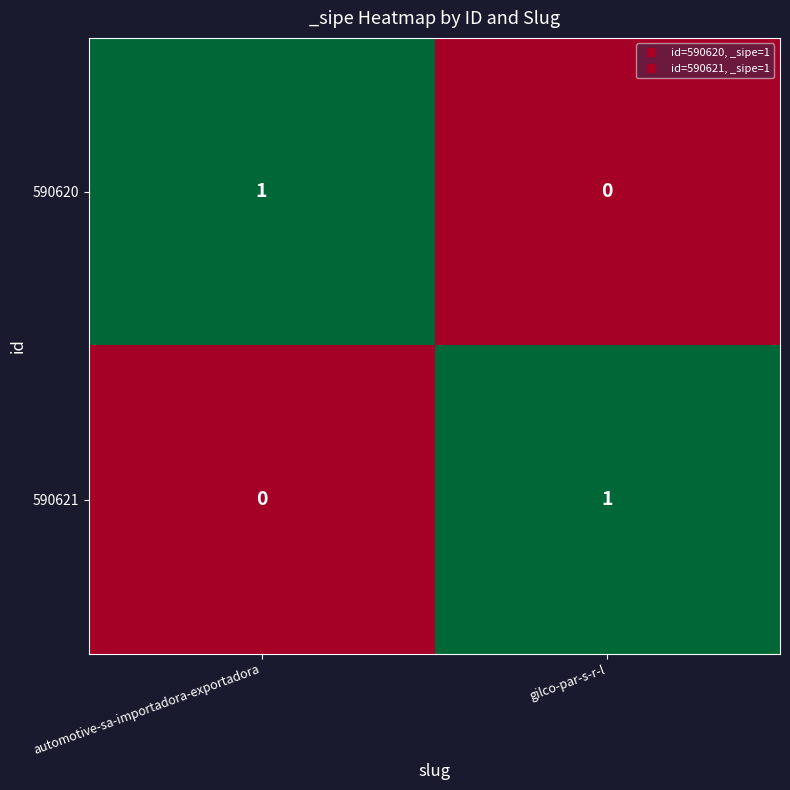

Reading left to right, what are all the values shown in this chart?

590620: automotive-sa-importadora-exportadora=1	gilco-par-s-r-l=0
590621: automotive-sa-importadora-exportadora=0	gilco-par-s-r-l=1